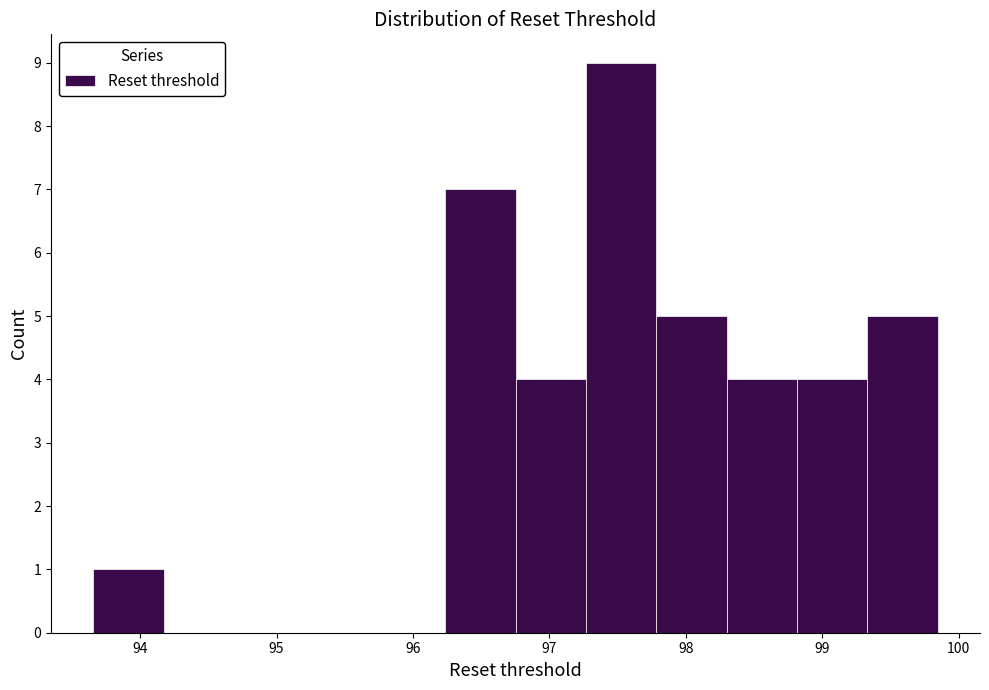

Which range on the x-axis has the tallest bar?

97.3 to 97.8